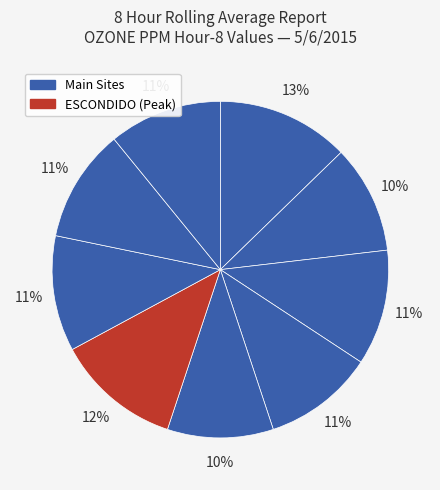

How many segments does this pie chart have?

9